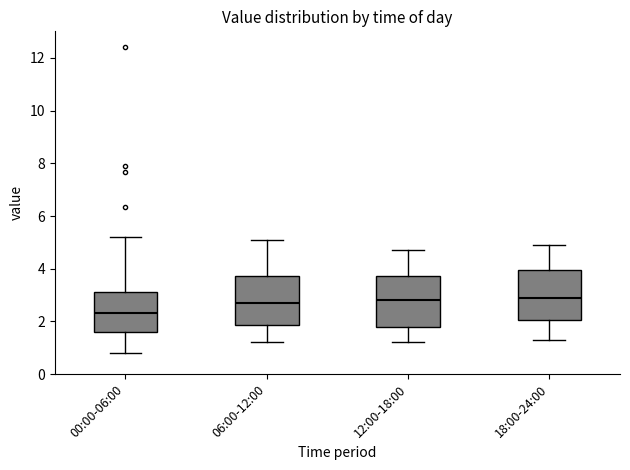

Where does the lower whisker of the box for 12:00-18:00 end on the y-axis? The values are not printed on the chart, so give them approximately, as read against the axis.

1.2